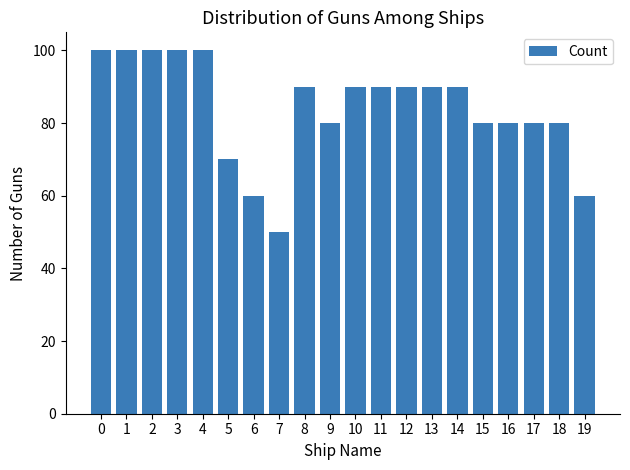

What is the difference between the second highest and second lowest values?

40